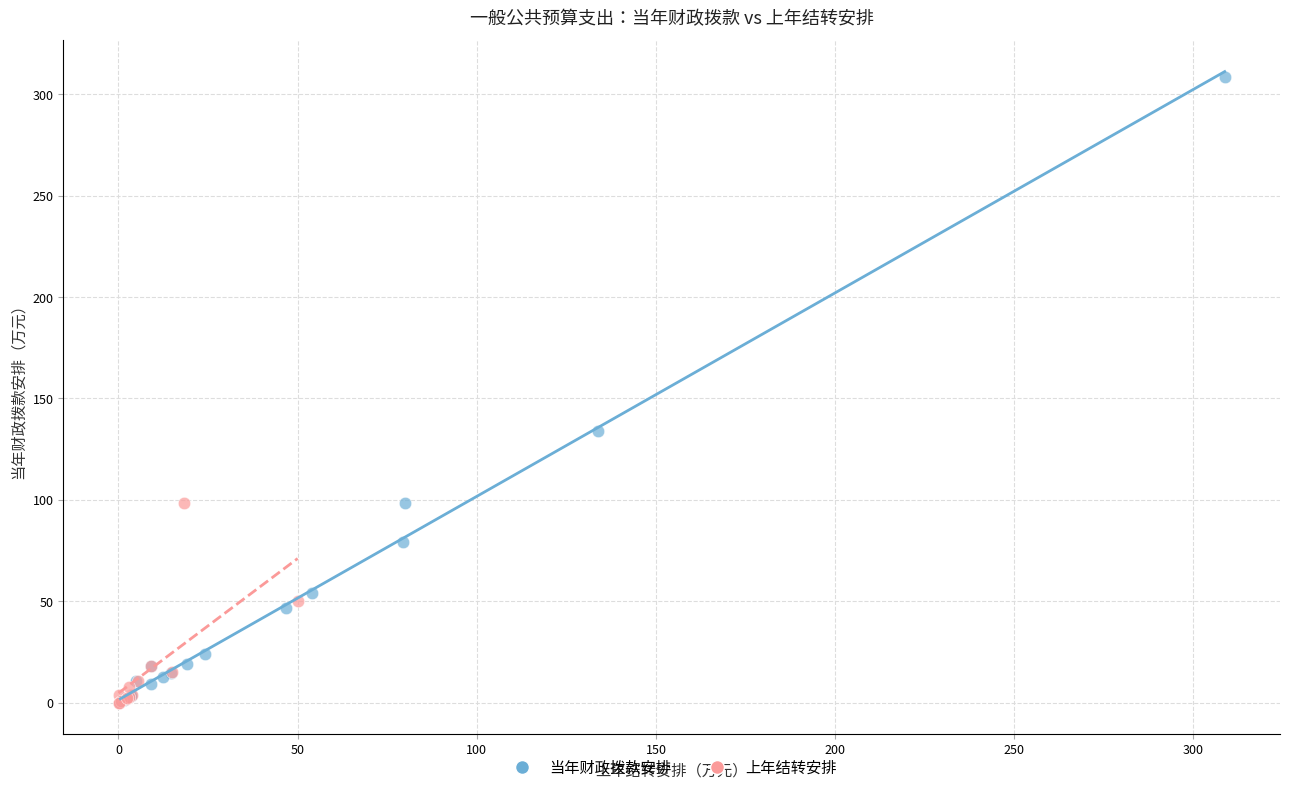

Which series reaches the maximum Y coordinate?

当年财政拨款安排